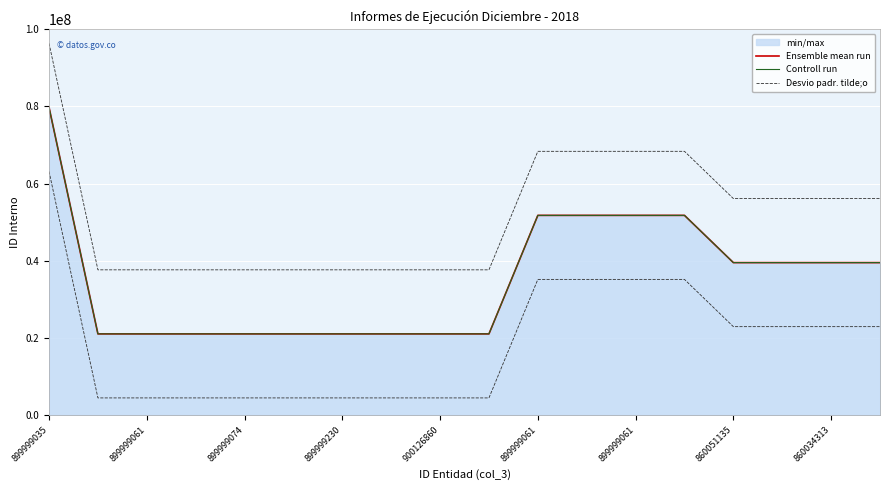

Read the Controll run value at 899999035.

79757253.0